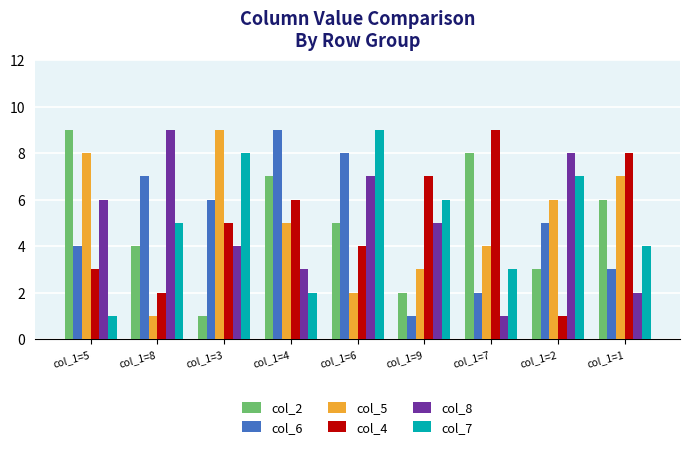

Where is col_5 nearest to the value 5?

col_1=4